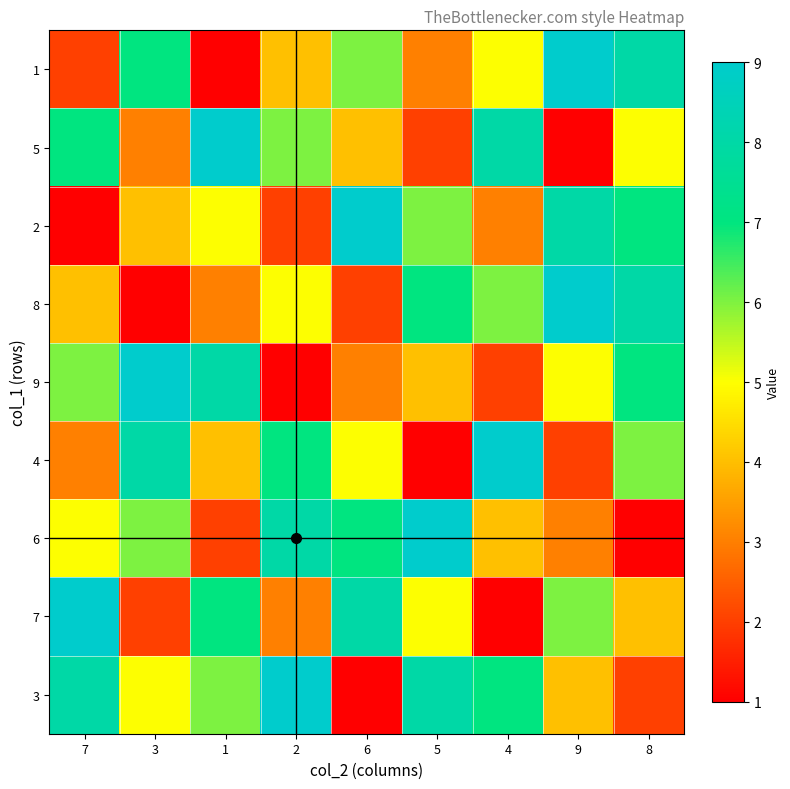

List the series in order of their peak value, lowest first.

1, 5, 2, 8, 9, 4, 6, 7, 3